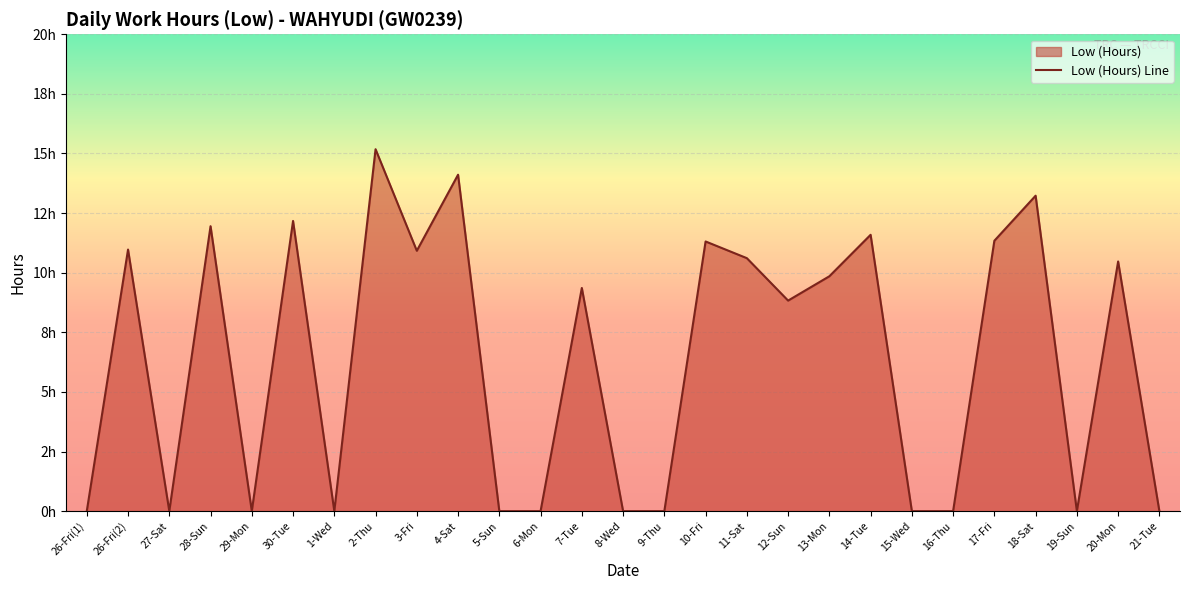

What is the value of the 26th point from the left?

10.5